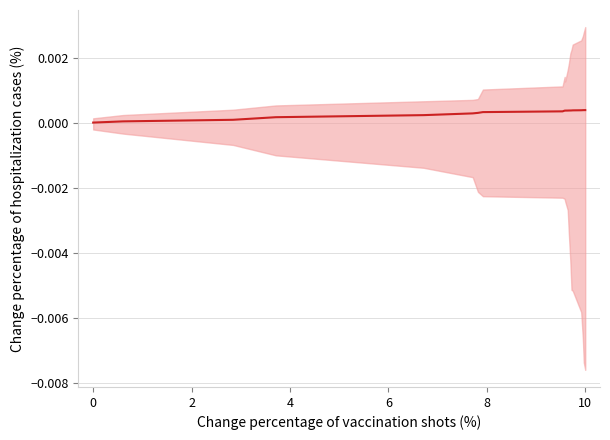

How many lines are shown in the chart?

1